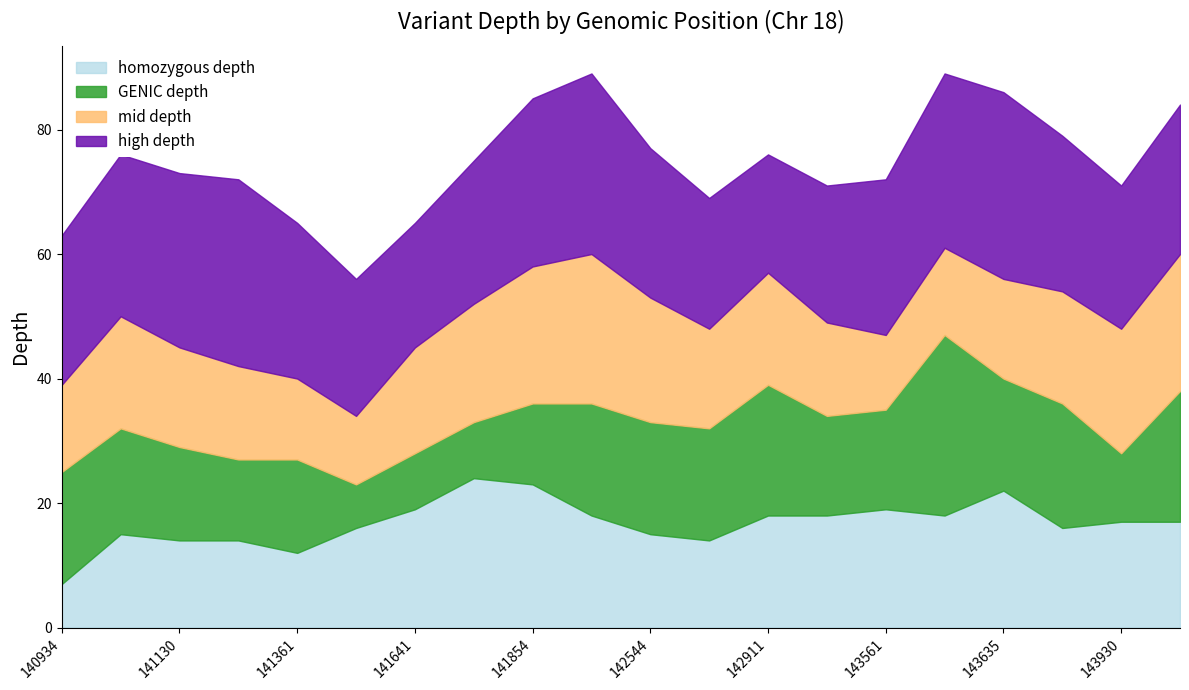

Which series has the largest range (max minus min)?

GENIC